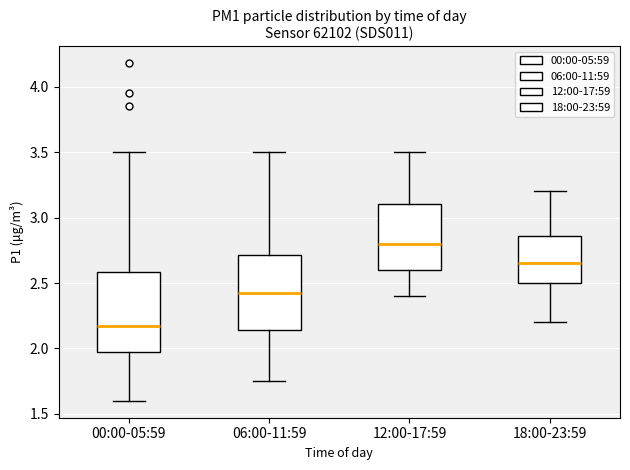

Where is the upper edge of the box for 00:00-05:59 on the y-axis? The values are not printed on the chart, so give them approximately, as read against the axis.

2.60